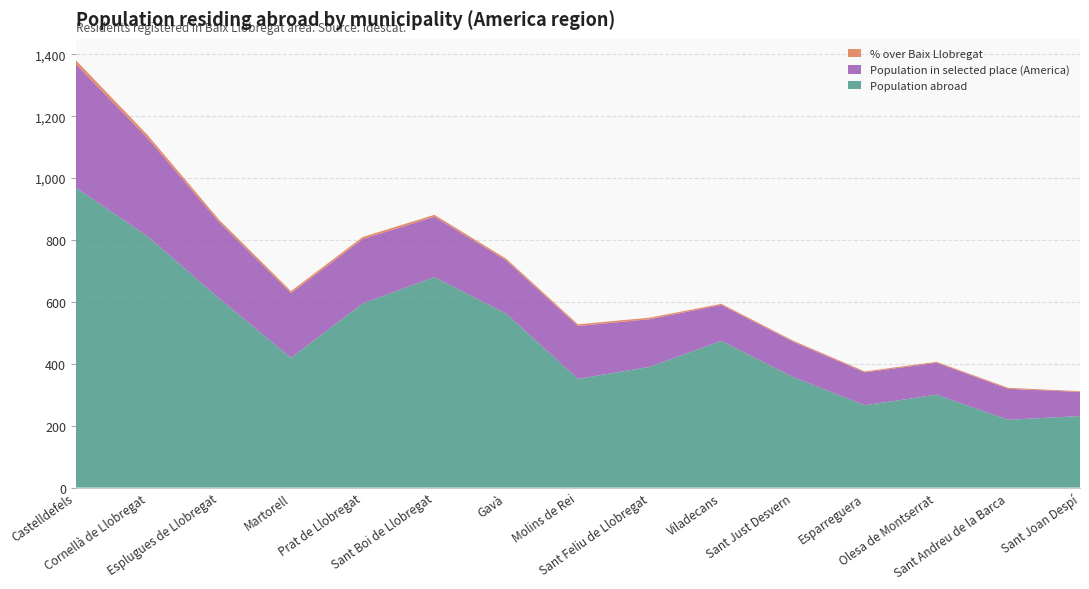

Reading left to right, extract all data points from this chart.

Population abroad: Castelldefels=969.0	Cornellà de Llobregat=812.0	Esplugues de Llobregat=611.0	Martorell=419.0	Prat de Llobregat=595.0	Sant Boi de Llobregat=680.0	Gavà=562.0	Molins de Rei=351.0	Sant Feliu de Llobregat=390.0	Viladecans=474.0	Sant Just Desvern=357.0	Esparreguera=266.0	Olesa de Montserrat=300.0	Sant Andreu de la Barca=219.0	Sant Joan Despí=231.0
Population in selected place (America): Castelldefels=399.0	Cornellà de Llobregat=317.0	Esplugues de Llobregat=246.0	Martorell=209.0	Prat de Llobregat=208.0	Sant Boi de Llobregat=195.0	Gavà=172.0	Molins de Rei=171.0	Sant Feliu de Llobregat=154.0	Viladecans=116.0	Sant Just Desvern=114.0	Esparreguera=106.0	Olesa de Montserrat=103.0	Sant Andreu de la Barca=100.0	Sant Joan Despí=78.0
% over Baix Llobregat: Castelldefels=12.8	Cornellà de Llobregat=10.2	Esplugues de Llobregat=7.9	Martorell=6.7	Prat de Llobregat=6.7	Sant Boi de Llobregat=6.2	Gavà=5.5	Molins de Rei=5.5	Sant Feliu de Llobregat=4.9	Viladecans=3.7	Sant Just Desvern=3.6	Esparreguera=3.4	Olesa de Montserrat=3.3	Sant Andreu de la Barca=3.2	Sant Joan Despí=2.5